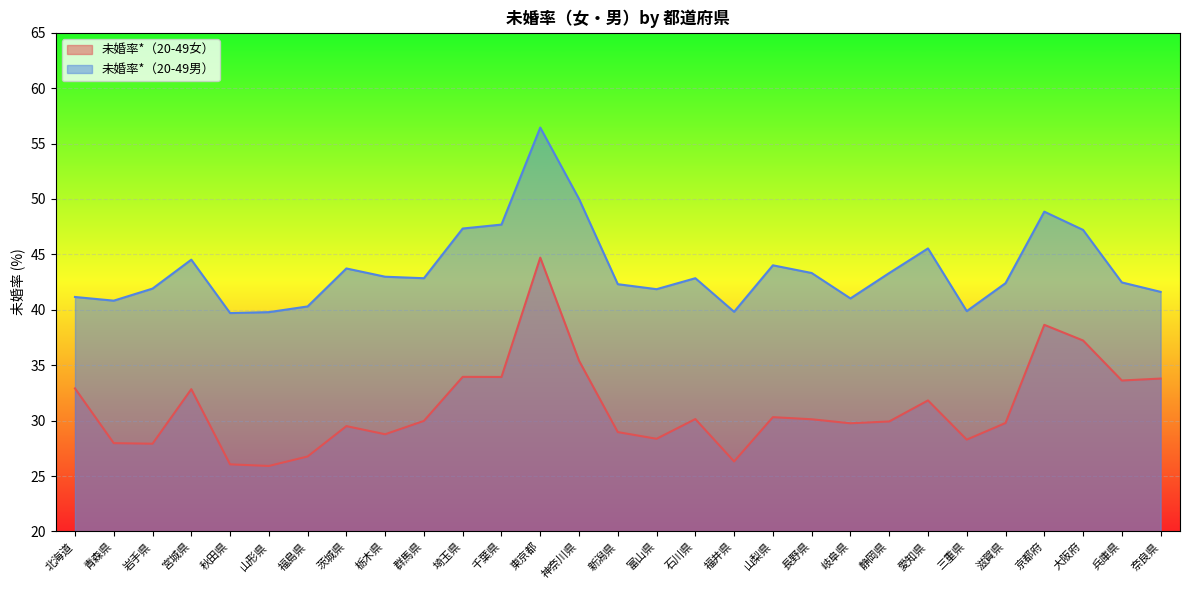

True or false: 未婚率*（20-49男） has a value of 42.5 at 兵庫県.

True